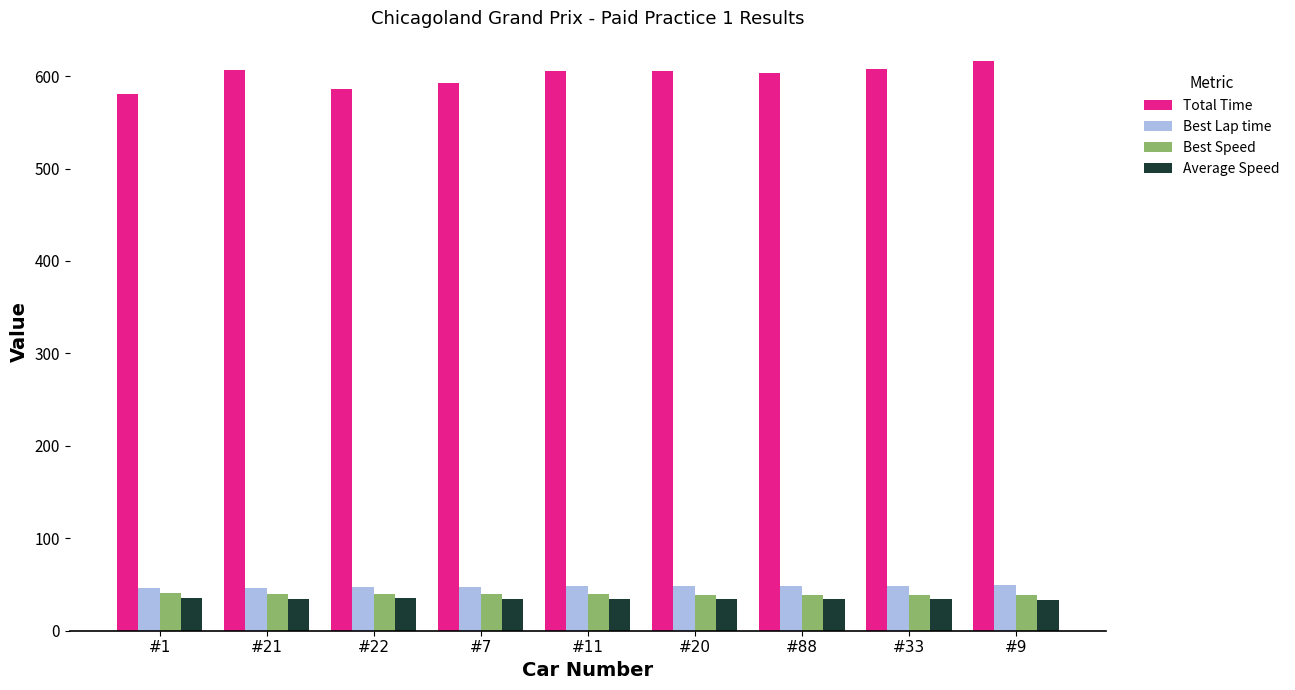

Which series has the largest total across all categories?

Total Time